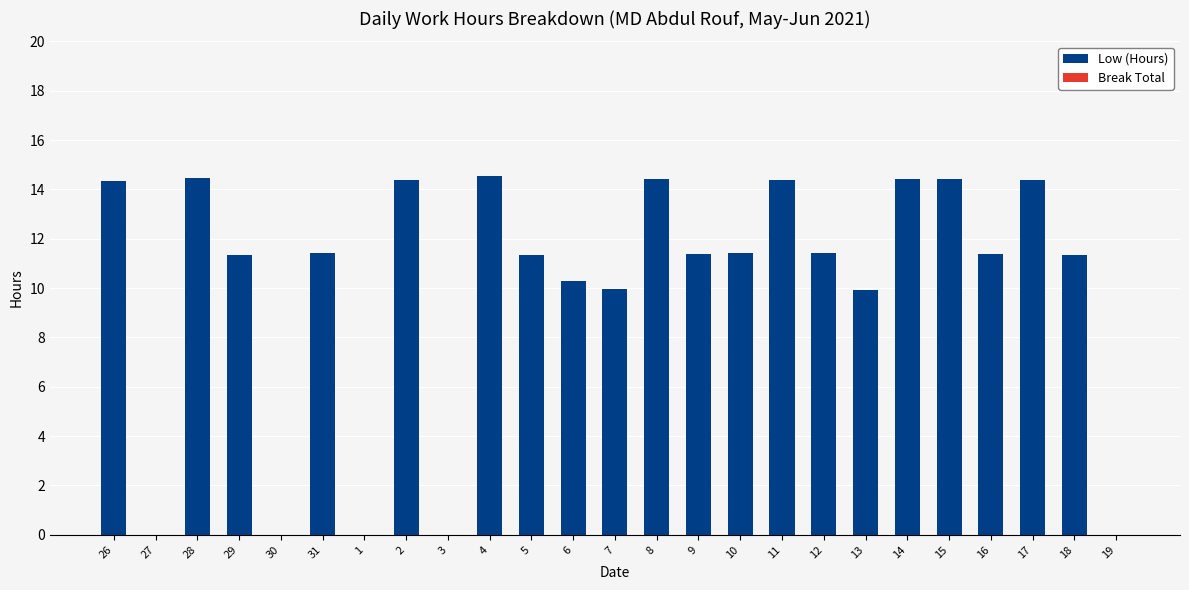

Is it true that the value at 15 is 7.8?

False